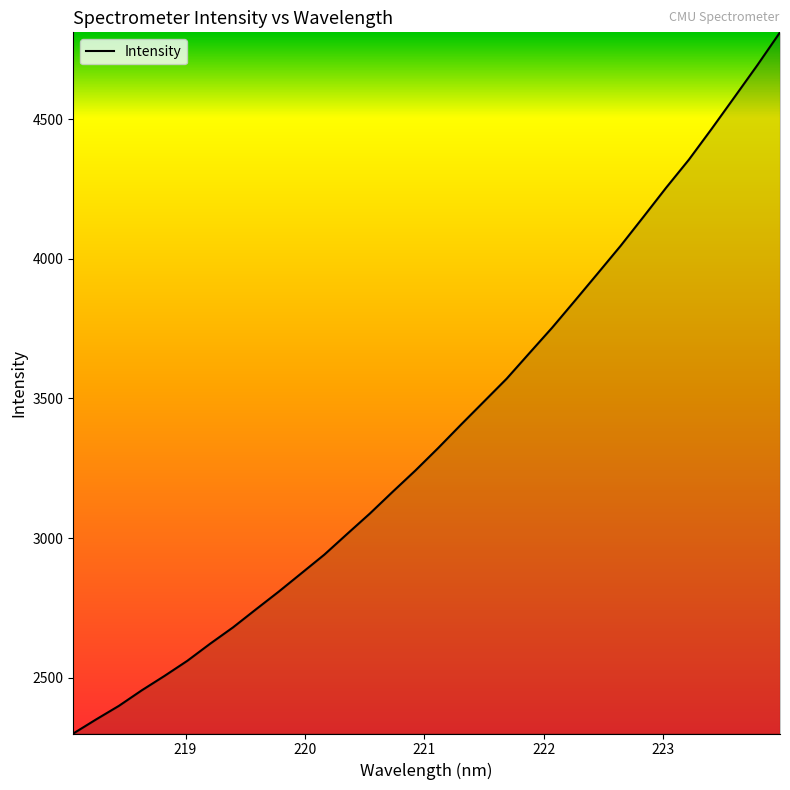

What is the greatest value displayed?

4810.8